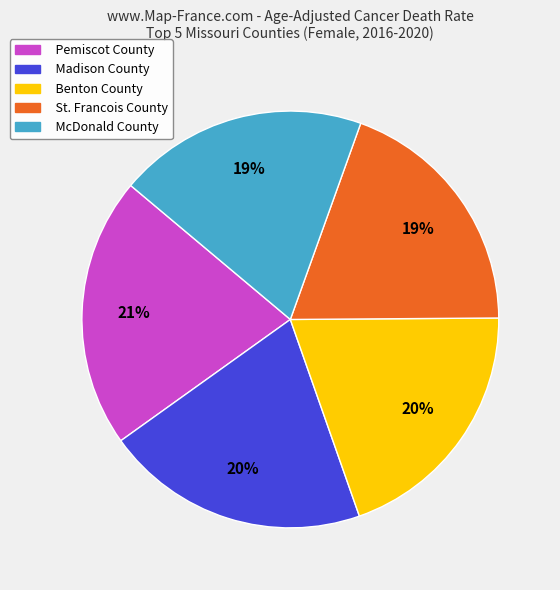

Do Benton County and St. Francois County together represent more than half of the pie?

No